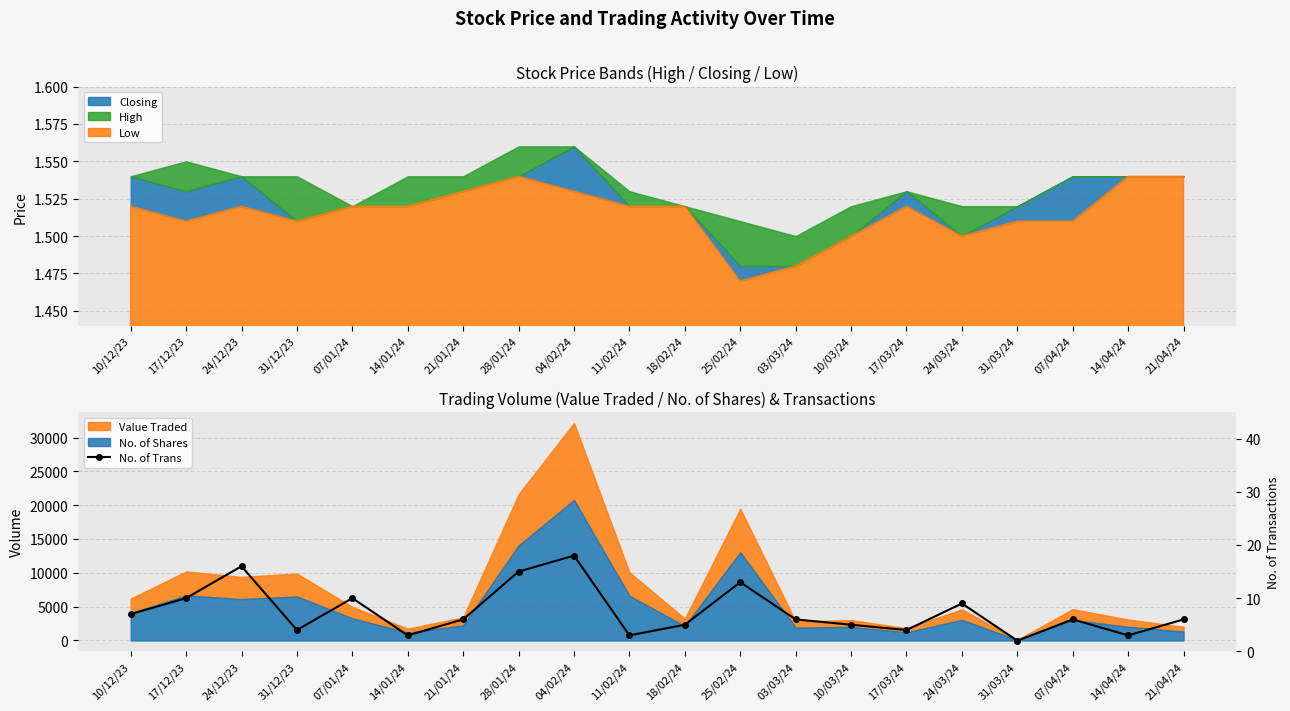

What is the value of the 20th point from the left?

6